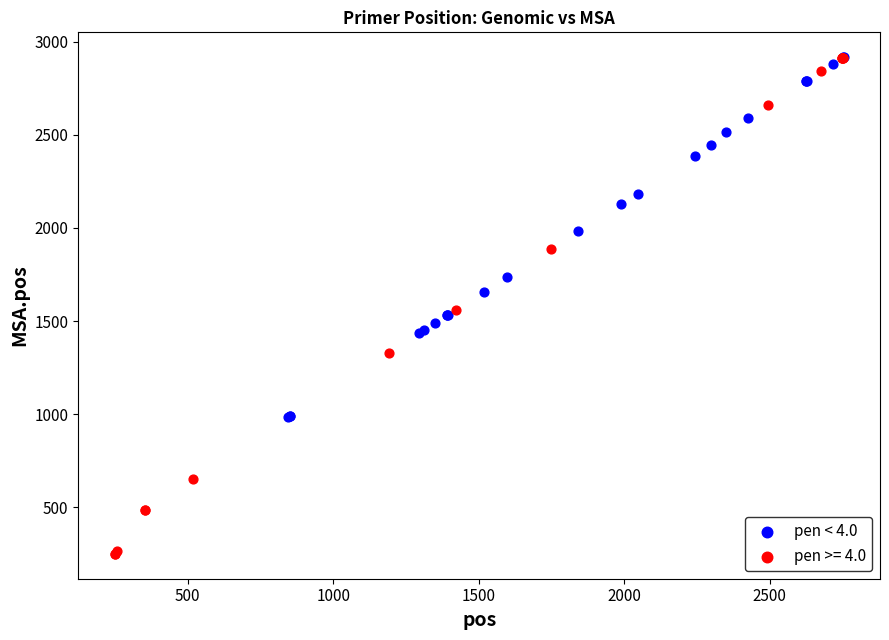

Which series has the widest spread of Y values?

pen >= 4.0